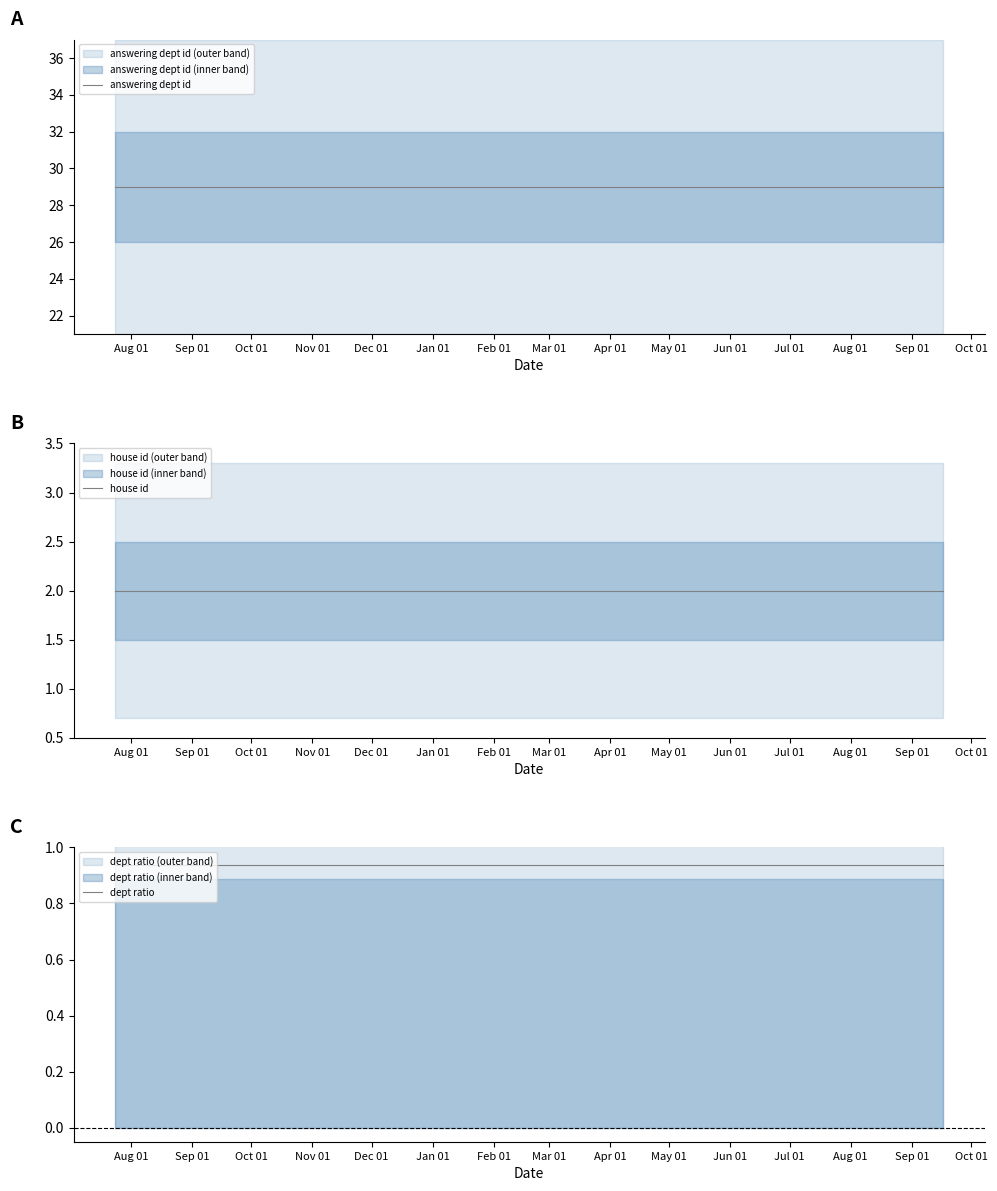

List the labels in order of dept ratio value, largest first.

Aug 01, Sep 01, Oct 01, Nov 01, Dec 01, Jan 01, Feb 01, Mar 01, Apr 01